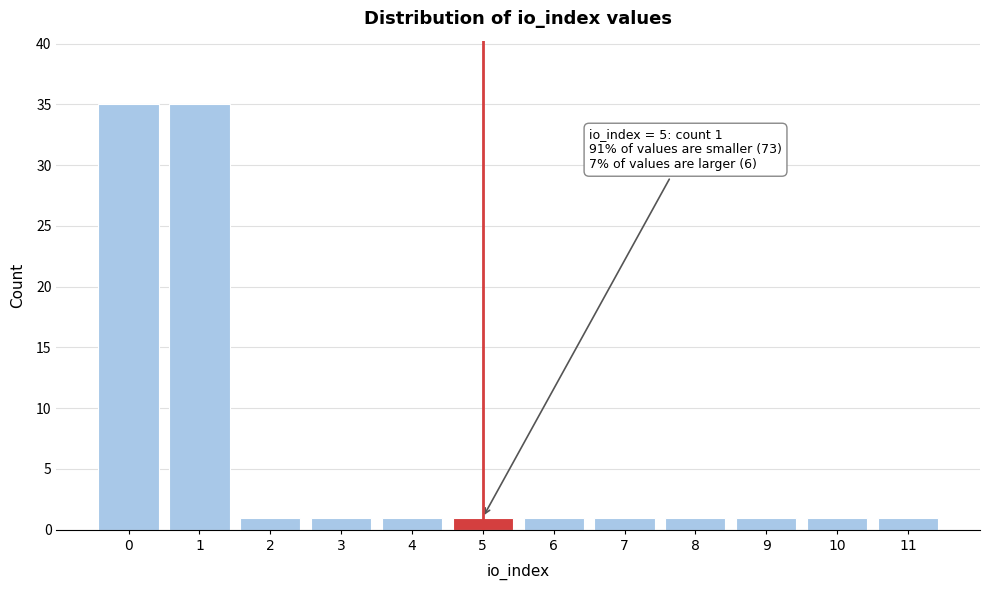

Reading left to right, extract all data points from this chart.

35	35	1	1	1	1	1	1	1	1	1	1